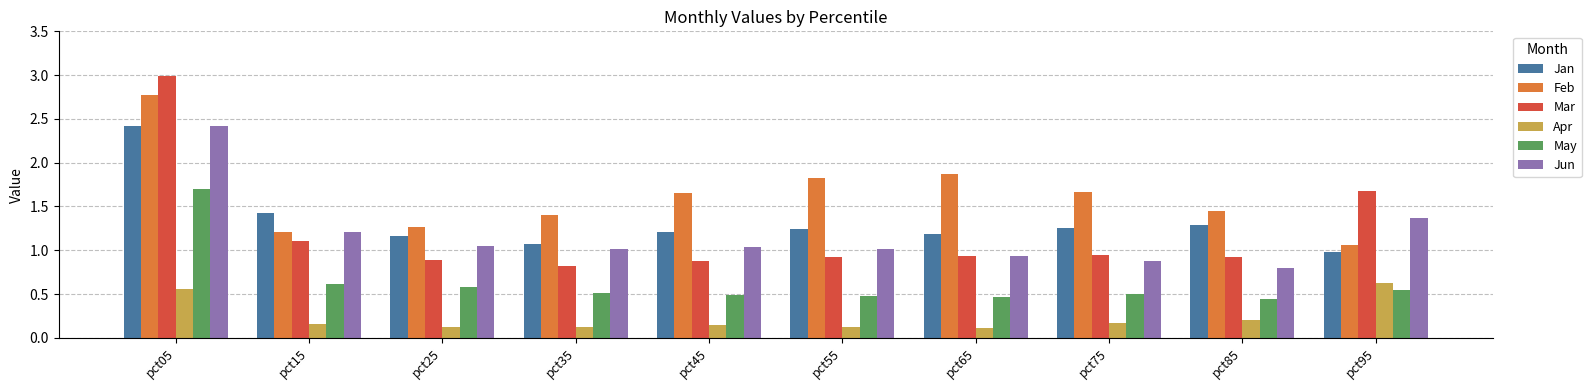

At which label does May reach its peak?

pct05